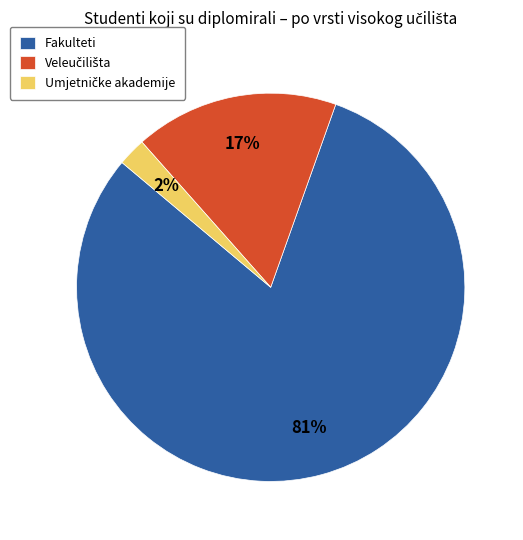

Which category accounts for the majority?

Fakulteti